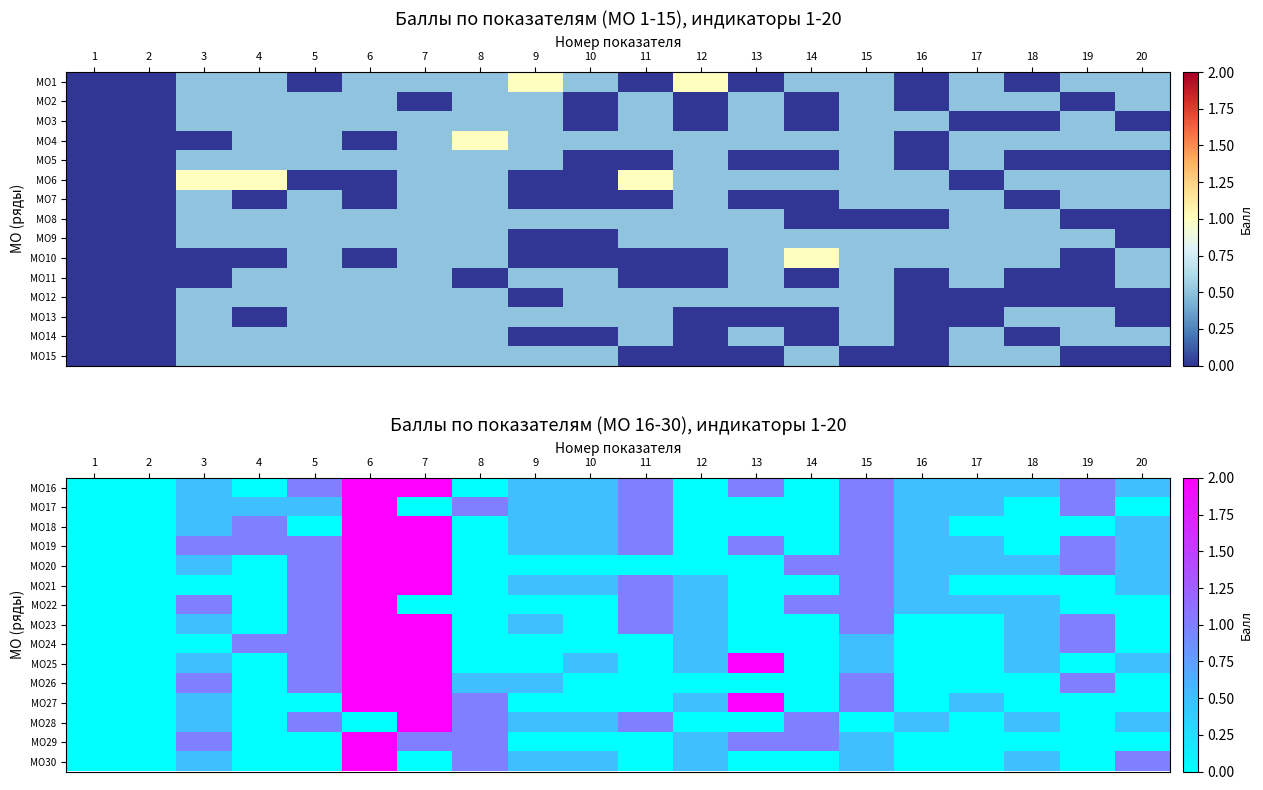

At which category is the sum across all series the highest?

6